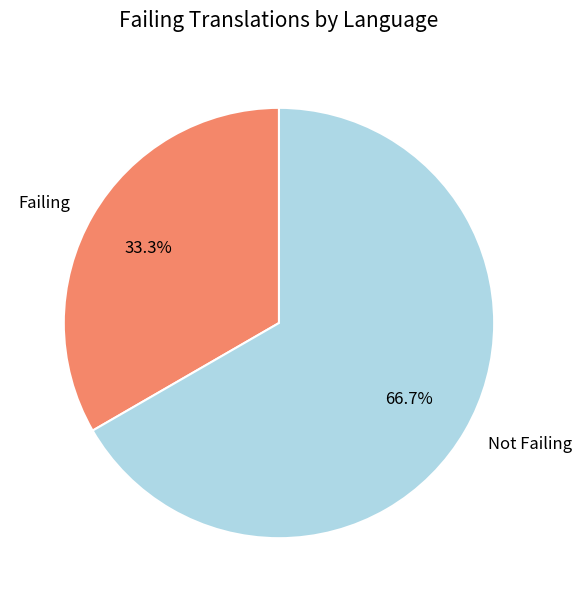

What is the total percentage of Not Failing and Failing?

100.0%